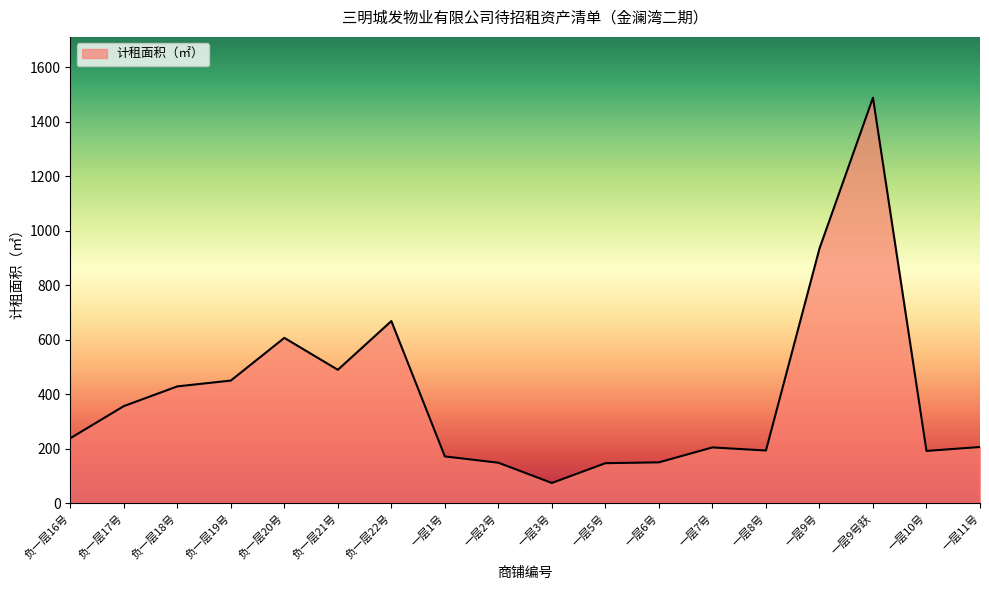

The value at 一层9号跃 is 1022.1. True or false?

False